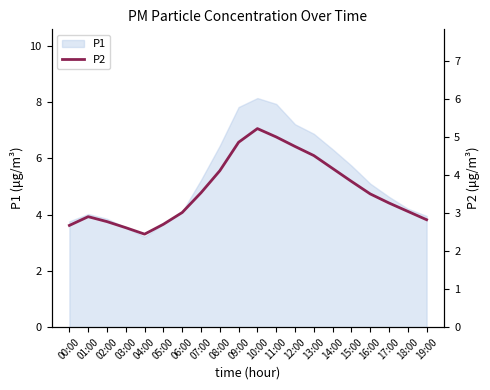

What is the minimum value for P1?

3.2